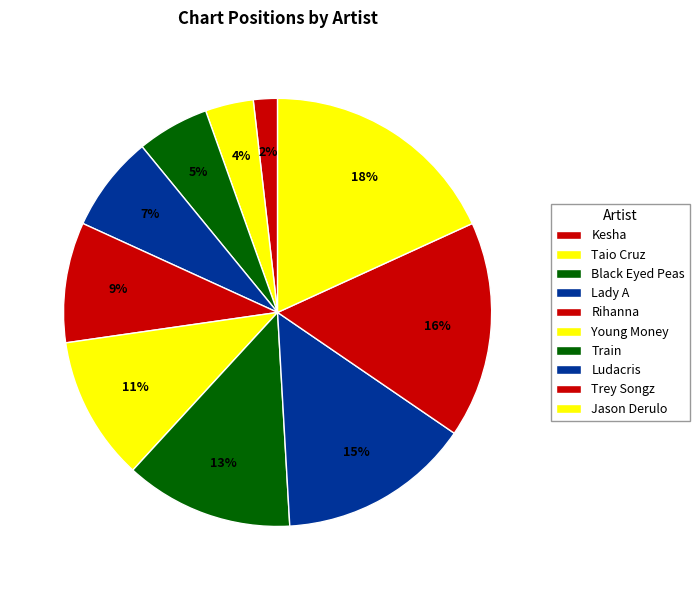

Count the number of slices in the pie.

10